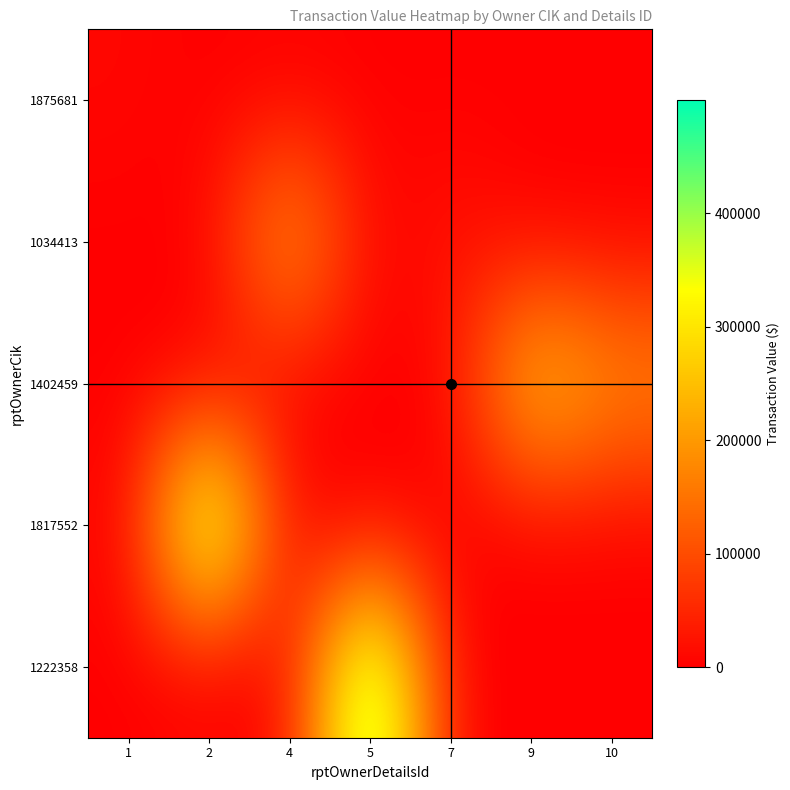

Reading right to left, what are all the values shown in this chart?

1875681: 10=0	9=0	7=0	5=0	4=0	2=0	1=9367
1034413: 10=0	9=0	7=28874	5=0	4=249983	2=0	1=0
1402459: 10=198035	9=299991	7=0	5=0	4=0	2=0	1=0
1817552: 10=0	9=0	7=0	5=0	4=0	2=499985	1=0
1222358: 10=0	9=0	7=0	5=499985	4=0	2=0	1=0